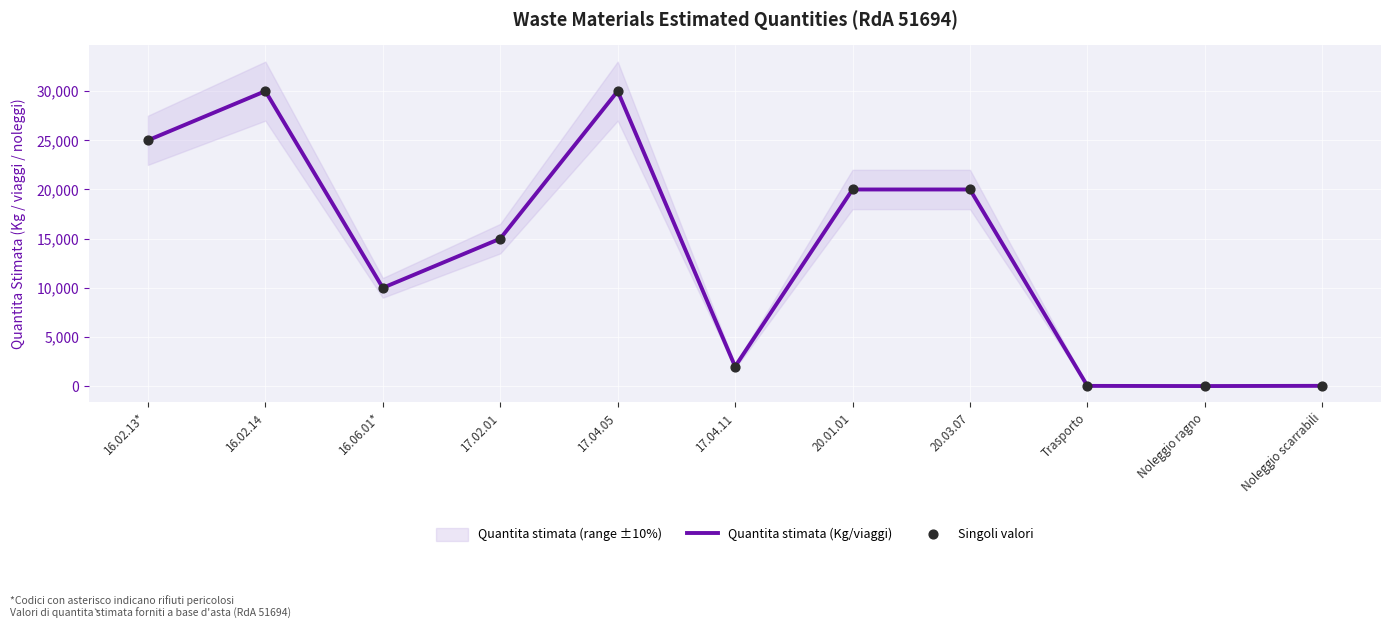

At which category is the sum across all series the highest?

16.02.14